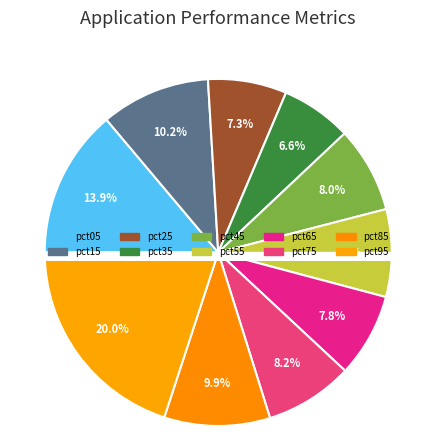

How many segments does this pie chart have?

10